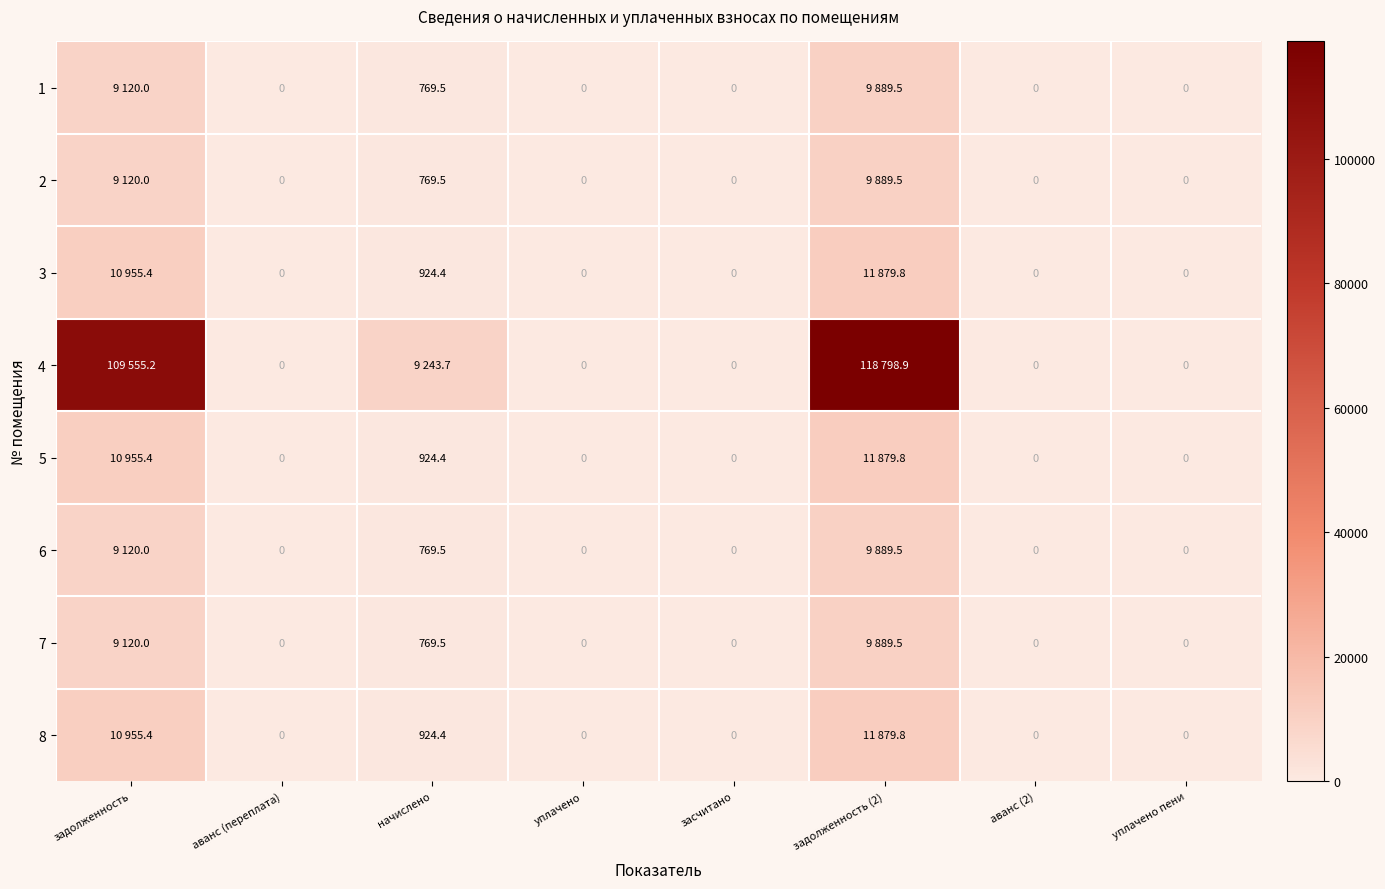

List the series in order of their peak value, lowest first.

1, 2, 6, 7, 3, 5, 8, 4